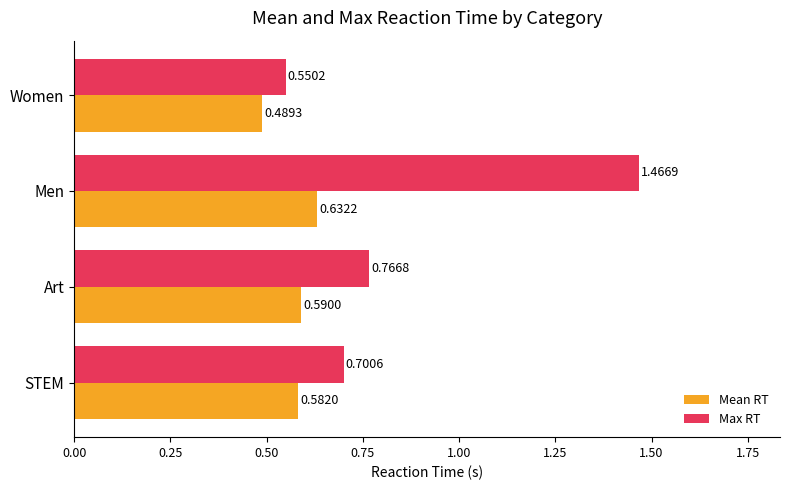

Which series has the widest spread of values?

Max RT